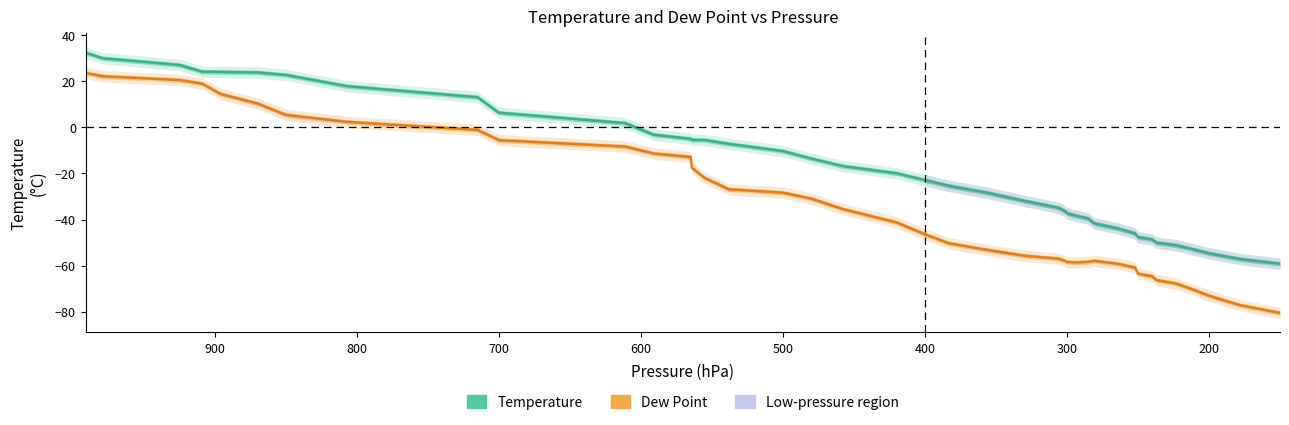

Is the value of Temperature at 11 greater than the value of Dew Point at 10?

Yes